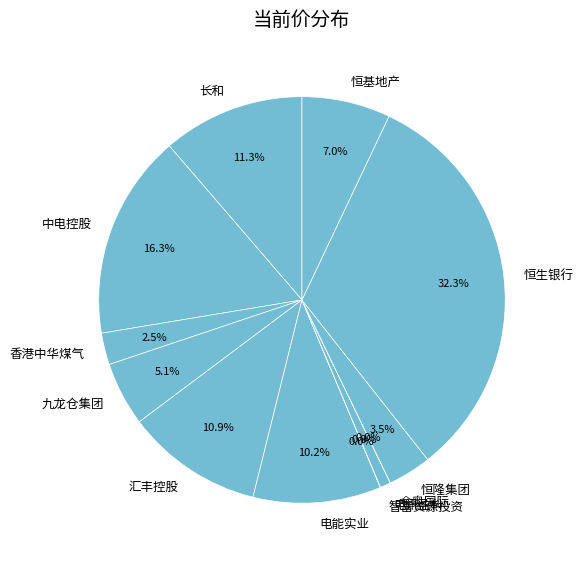

What is the largest slice in the pie chart?

恒生银行